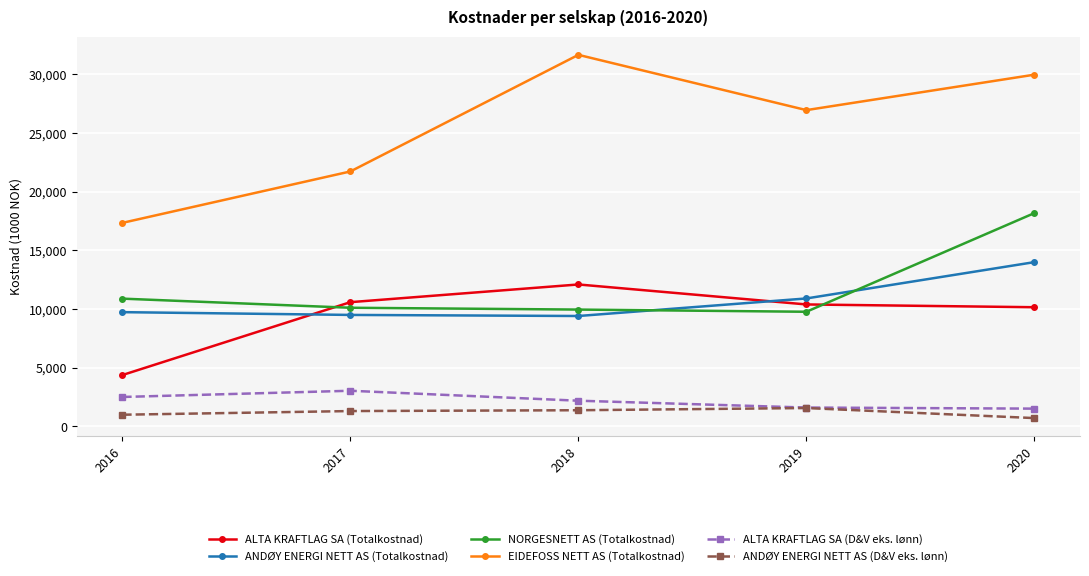

True or false: EIDEFOSS NETT AS (Totalkostnad) and NORGESNETT AS (Totalkostnad) intersect in this chart.

False